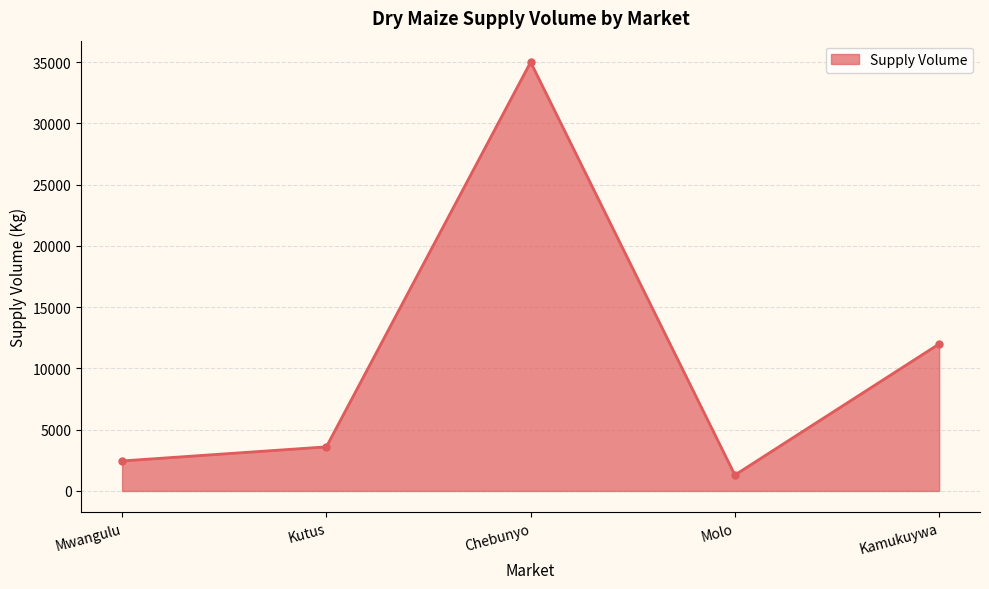

At which category does the chart reach its minimum across all series?

Molo